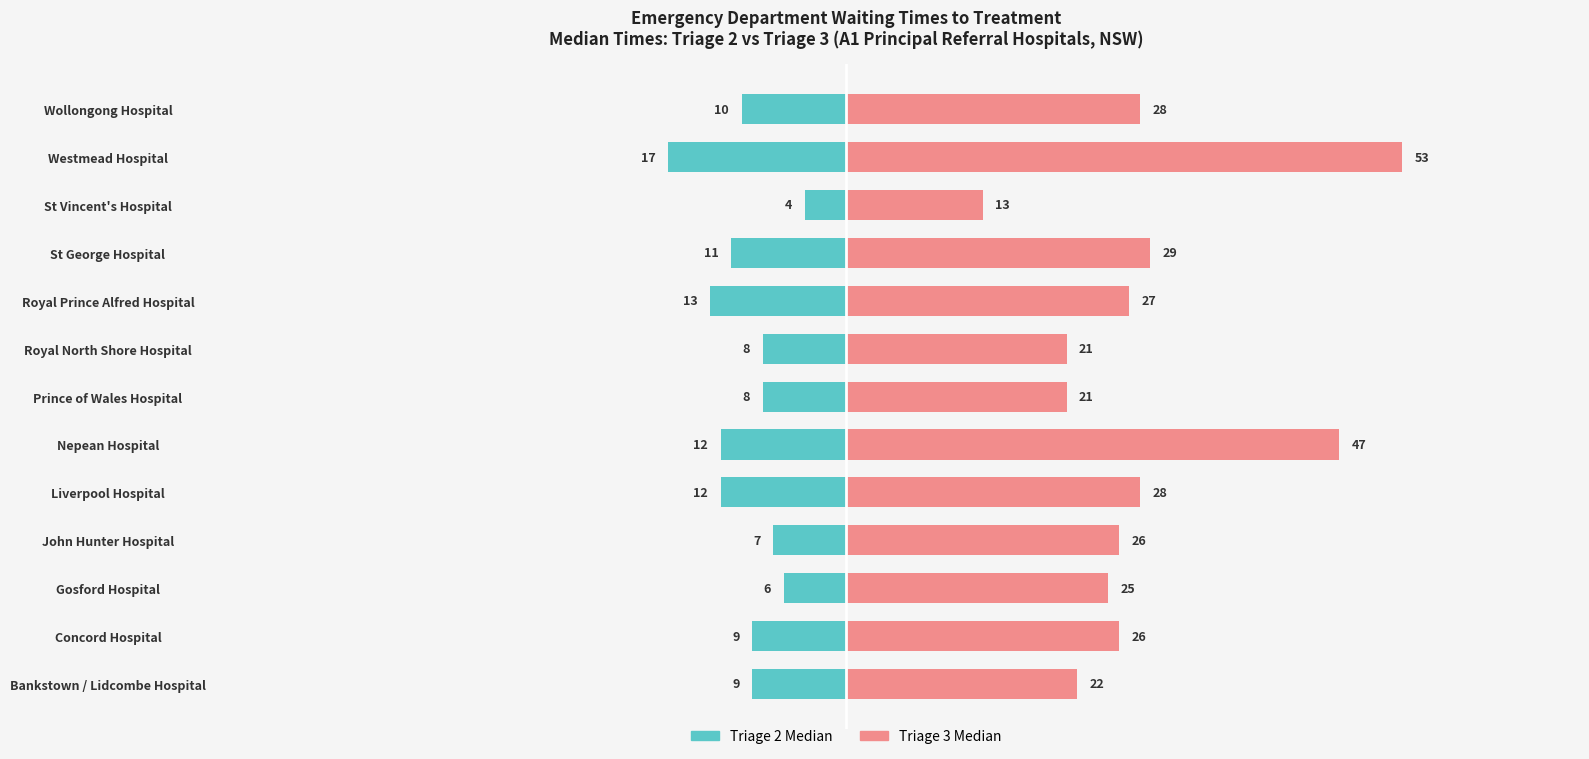

Reading left to right, extract all data points from this chart.

Triage 2 Median: -9	-9	-6	-7	-12	-12	-8	-8	-13	-11	-4	-17	-10
Triage 3 Median: 22	26	25	26	28	47	21	21	27	29	13	53	28